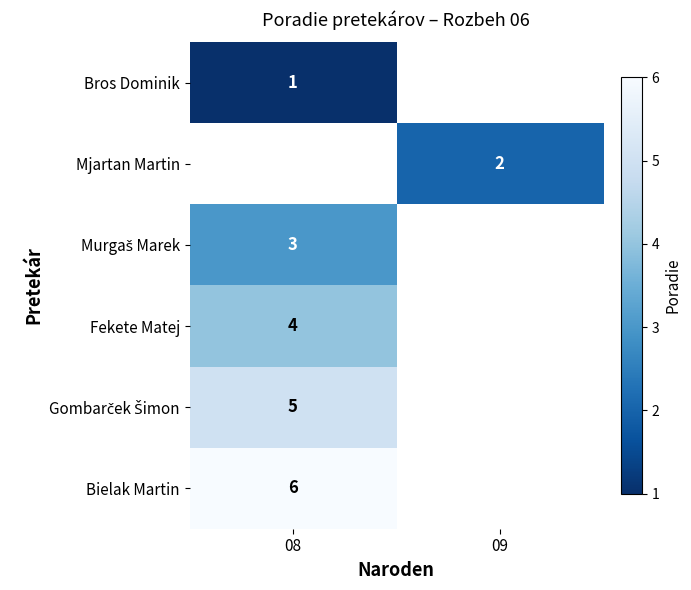

What is the maximum value for row_5?

6.0